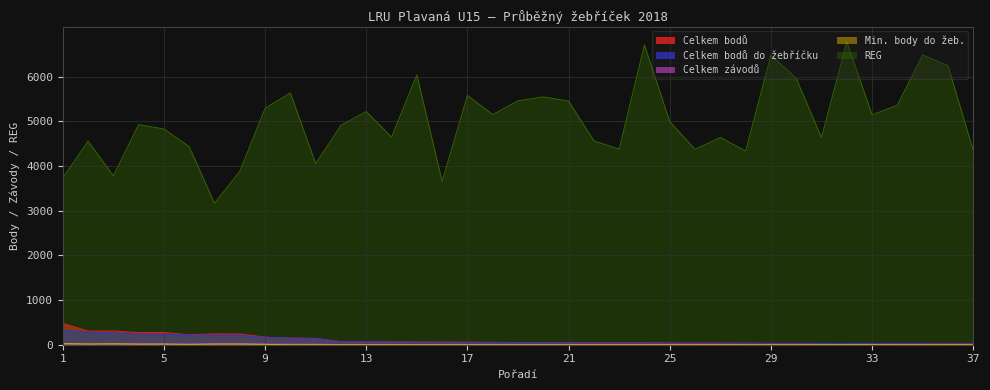

At how many categories does at least one series exceed 2110?

37